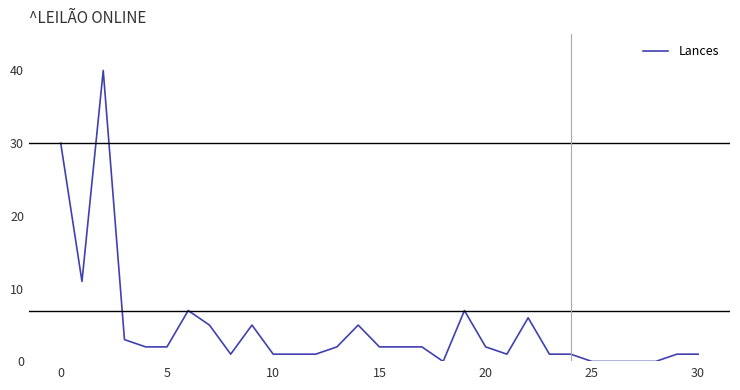

What is the maximum value shown in the chart?

40